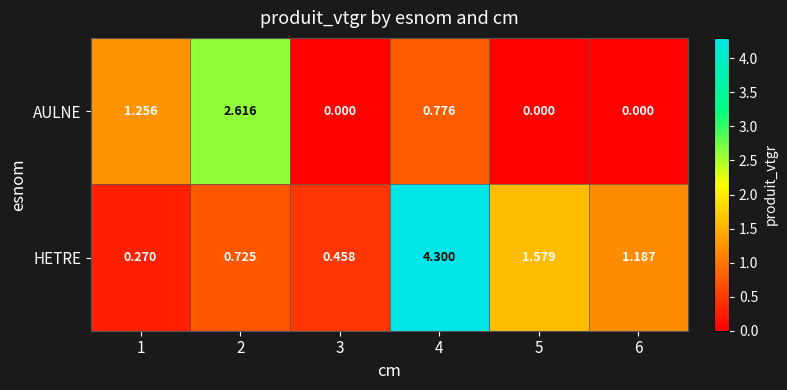

Rank the series at 5 from lowest to highest value.

AULNE, HETRE